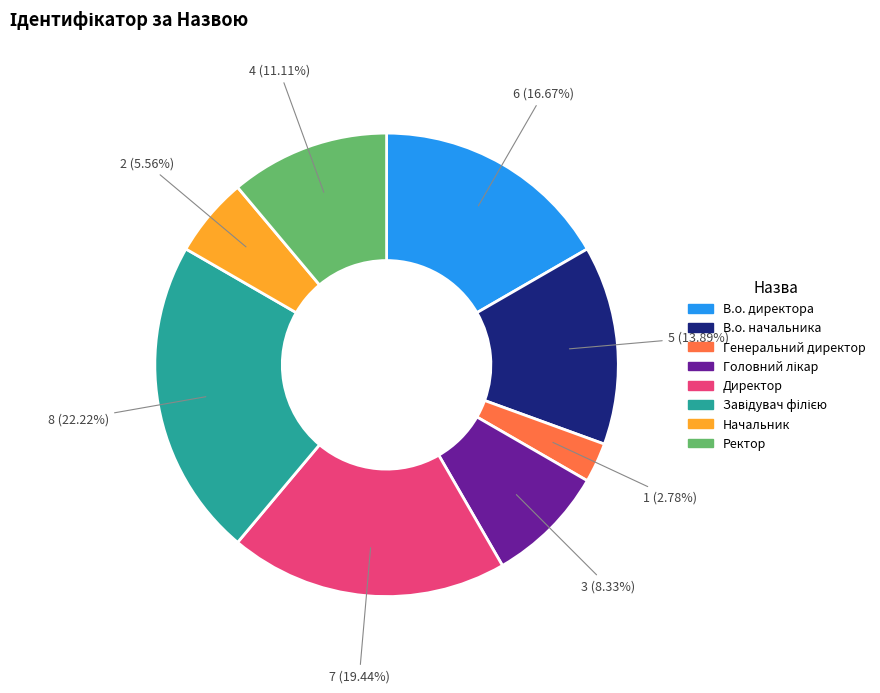

What is the smallest slice in the pie chart?

Генеральний директор